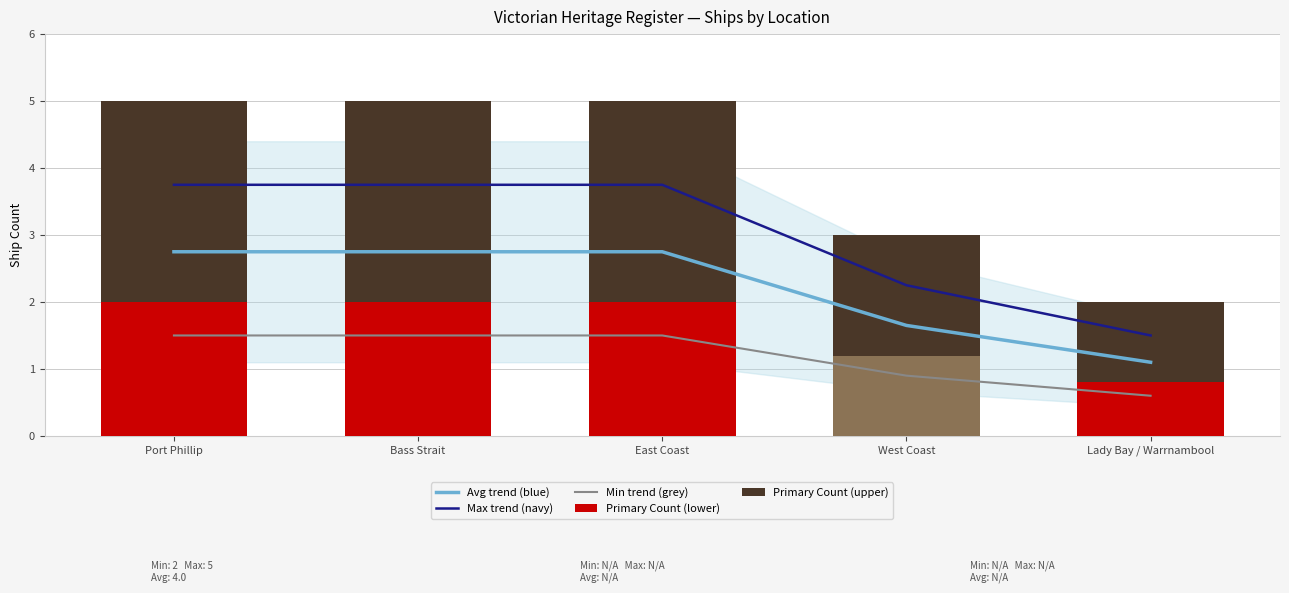

List the series in order of their peak value, highest first.

Max trend (navy), Primary Count (upper), Avg trend (blue), Primary Count (lower), Min trend (grey)